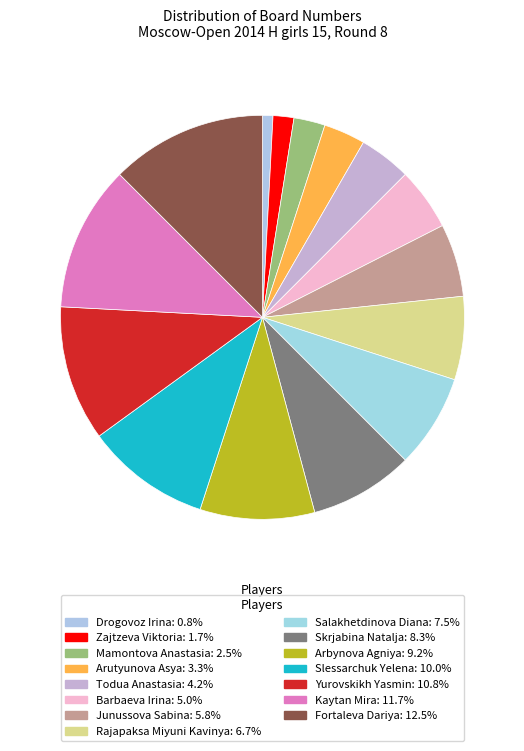

How many segments does this pie chart have?

15